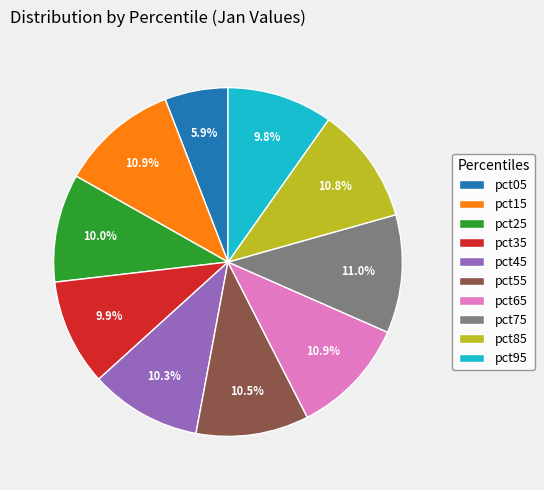

Which has a higher value, pct95 or pct15?

pct15